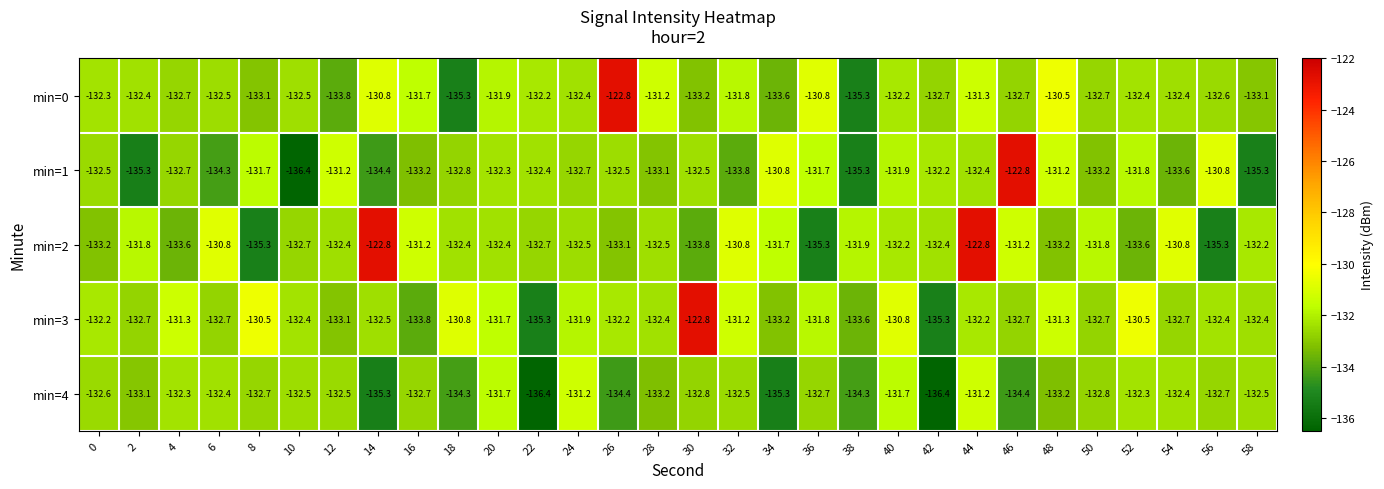

How many values in the min=3 series are below -132?

19